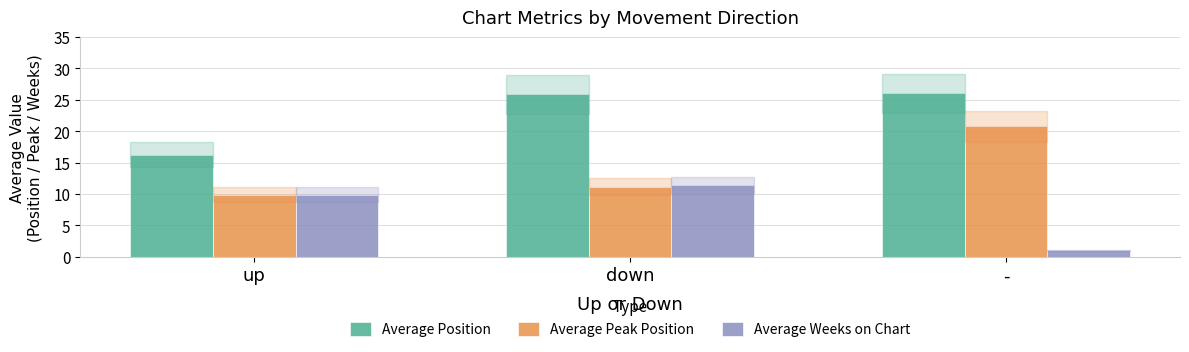

What is the difference between the second highest and minimum values in the Average Peak Position series?

1.3